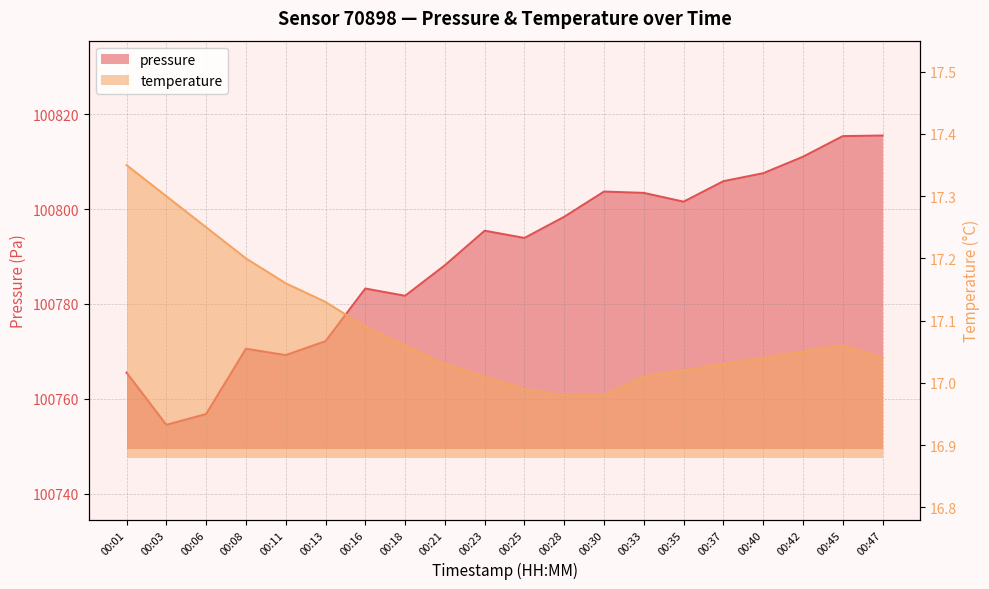

At how many categories does at least one series exceed 23299?

20